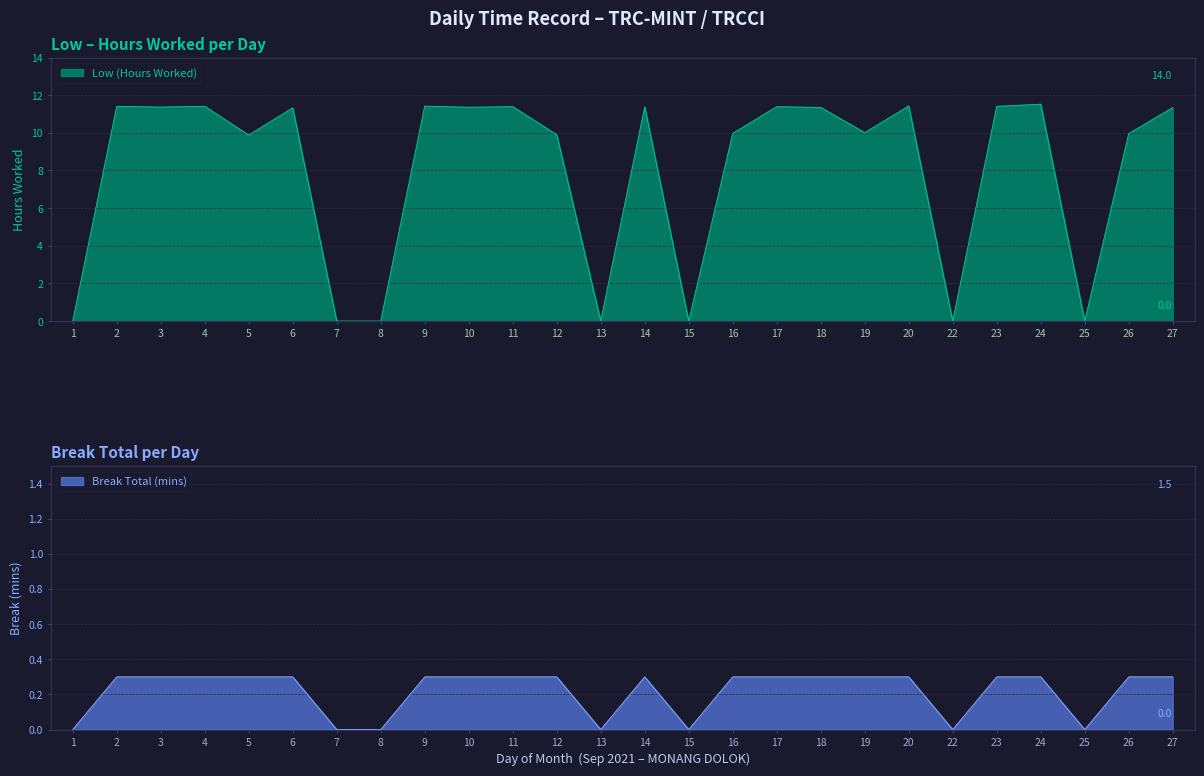

Reading right to left, transcribe all the data shown in this chart.

11.3	10.0	0.0	11.5	11.4	0.0	11.4	10.0	11.3	11.4	10.0	0.0	11.4	0.0	9.9	11.4	11.4	11.4	0.0	0.0	11.3	9.9	11.4	11.4	11.4	0.0